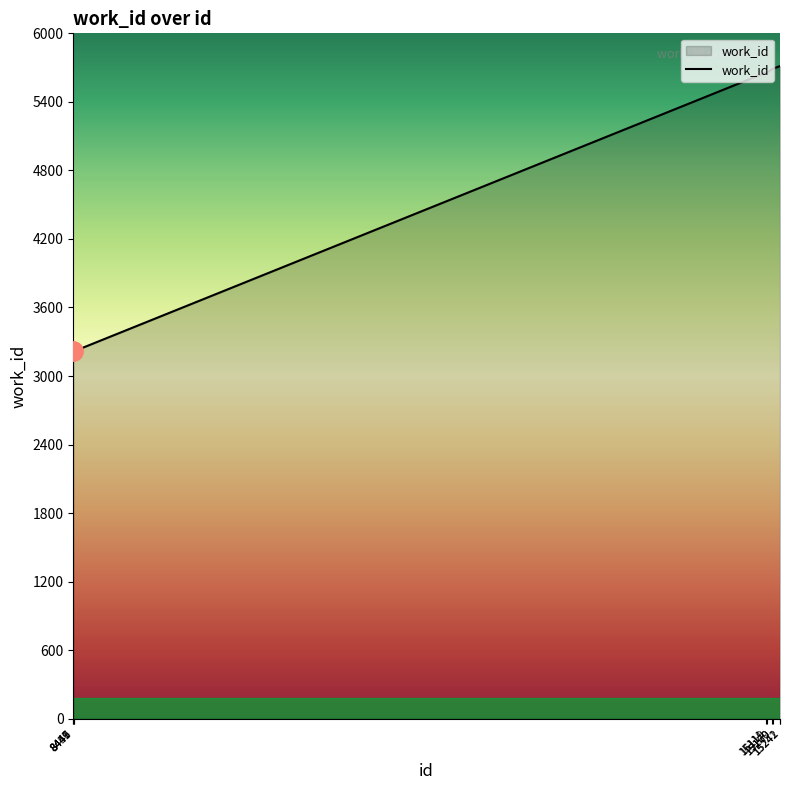

What is the difference between the maximum and minimum values?

2497